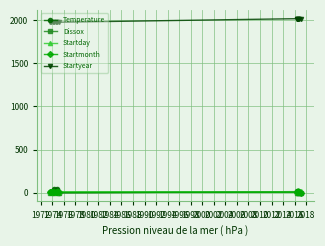

Which series has the largest total across all categories?

Startyear